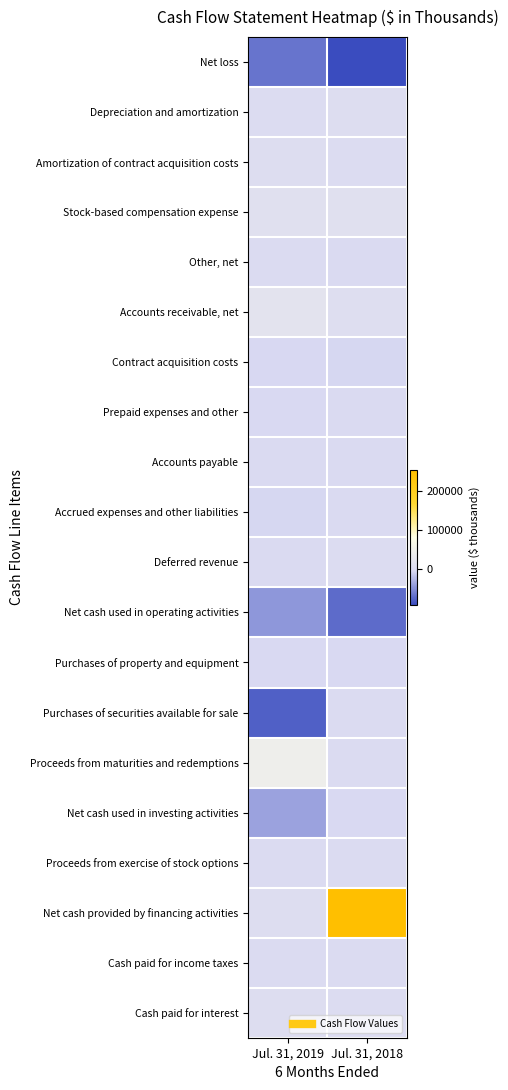

Reading left to right, list all the values displayed in this chart.

Net loss: Jul. 31, 2019=-66696	Jul. 31, 2018=-91891
Depreciation and amortization: Jul. 31, 2019=3616	Jul. 31, 2018=4562
Amortization of contract acquisition costs: Jul. 31, 2019=5495	Jul. 31, 2018=3633
Stock-based compensation expense: Jul. 31, 2019=12266	Jul. 31, 2018=12259
Other, net: Jul. 31, 2019=-3	Jul. 31, 2018=-2576
Accounts receivable, net: Jul. 31, 2019=17285	Jul. 31, 2018=8218
Contract acquisition costs: Jul. 31, 2019=-4986	Jul. 31, 2018=-5782
Prepaid expenses and other: Jul. 31, 2019=-3388	Jul. 31, 2018=-2393
Accounts payable: Jul. 31, 2019=-558	Jul. 31, 2018=-1288
Accrued expenses and other liabilities: Jul. 31, 2019=-5854	Jul. 31, 2018=-891
Deferred revenue: Jul. 31, 2019=-2599	Jul. 31, 2018=3166
Net cash used in operating activities: Jul. 31, 2019=-45422	Jul. 31, 2018=-72983
Purchases of property and equipment: Jul. 31, 2019=-3177	Jul. 31, 2018=-3205
Purchases of securities available for sale: Jul. 31, 2019=-78944	Jul. 31, 2018=0
Proceeds from maturities and redemptions: Jul. 31, 2019=43500	Jul. 31, 2018=0
Net cash used in investing activities: Jul. 31, 2019=-38621	Jul. 31, 2018=-3205
Proceeds from exercise of stock options: Jul. 31, 2019=1431	Jul. 31, 2018=272
Net cash provided by financing activities: Jul. 31, 2019=4937	Jul. 31, 2018=253006
Cash paid for income taxes: Jul. 31, 2019=17	Jul. 31, 2018=436
Cash paid for interest: Jul. 31, 2019=4915	Jul. 31, 2018=2723